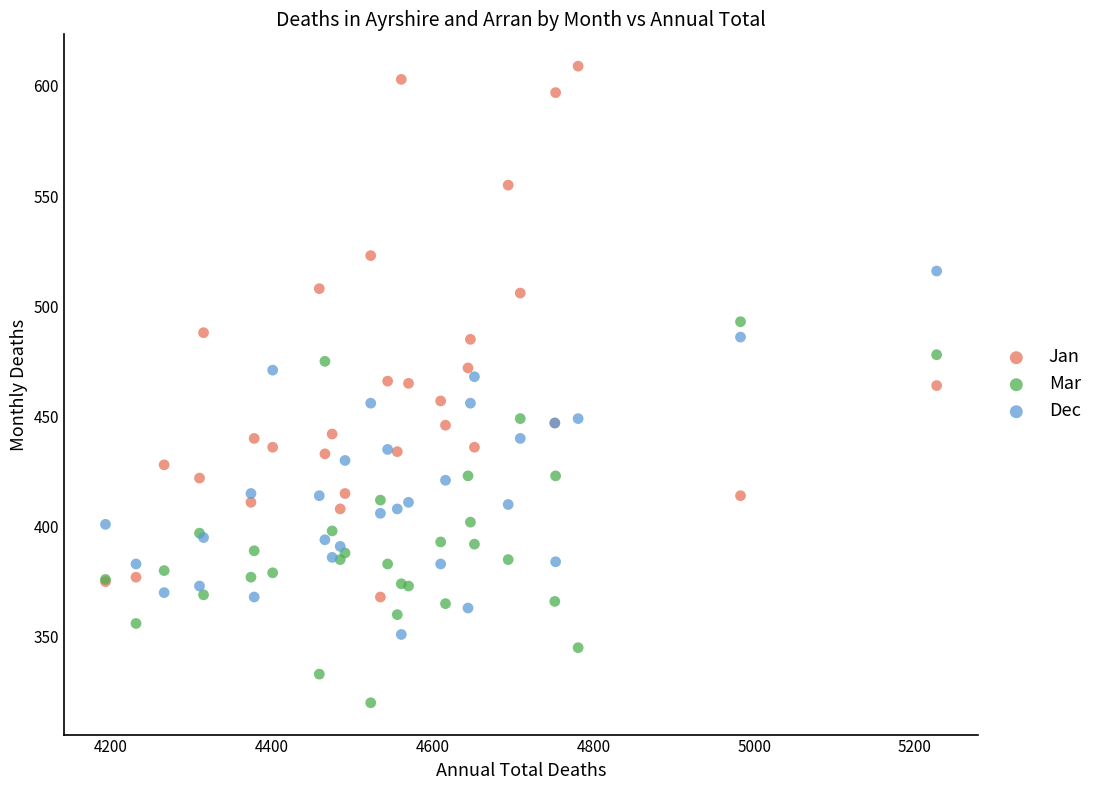

Which series has the largest Y range (max minus min)?

Jan